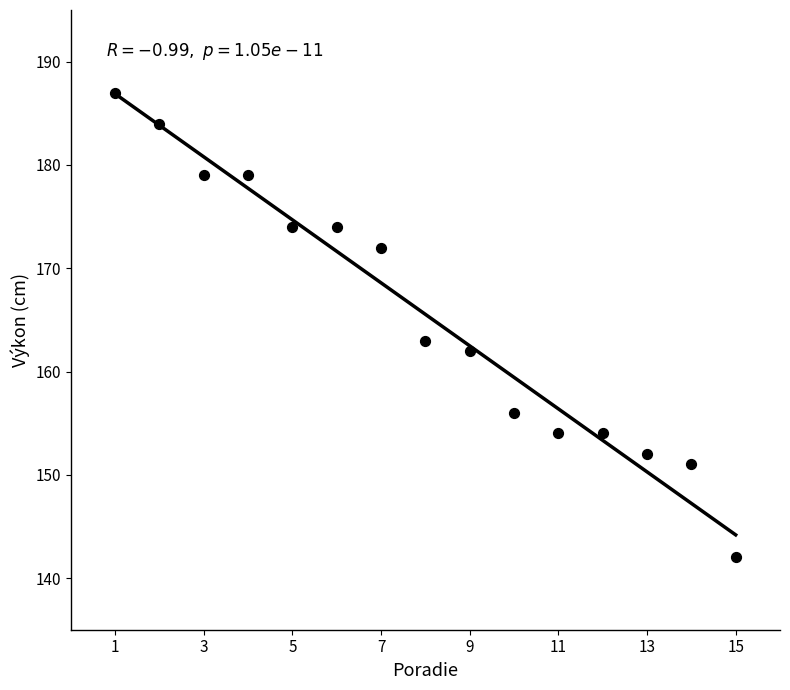

What Y value in the scatter plot is closest to 164?

163